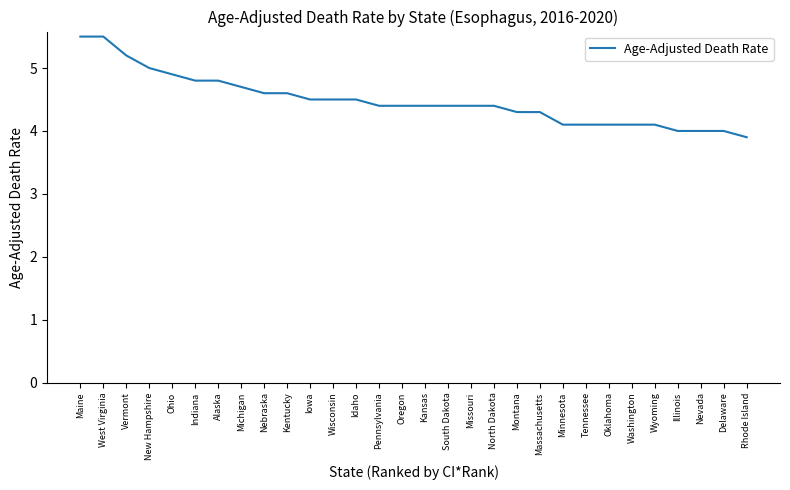

What is the minimum value shown in the chart?

3.9